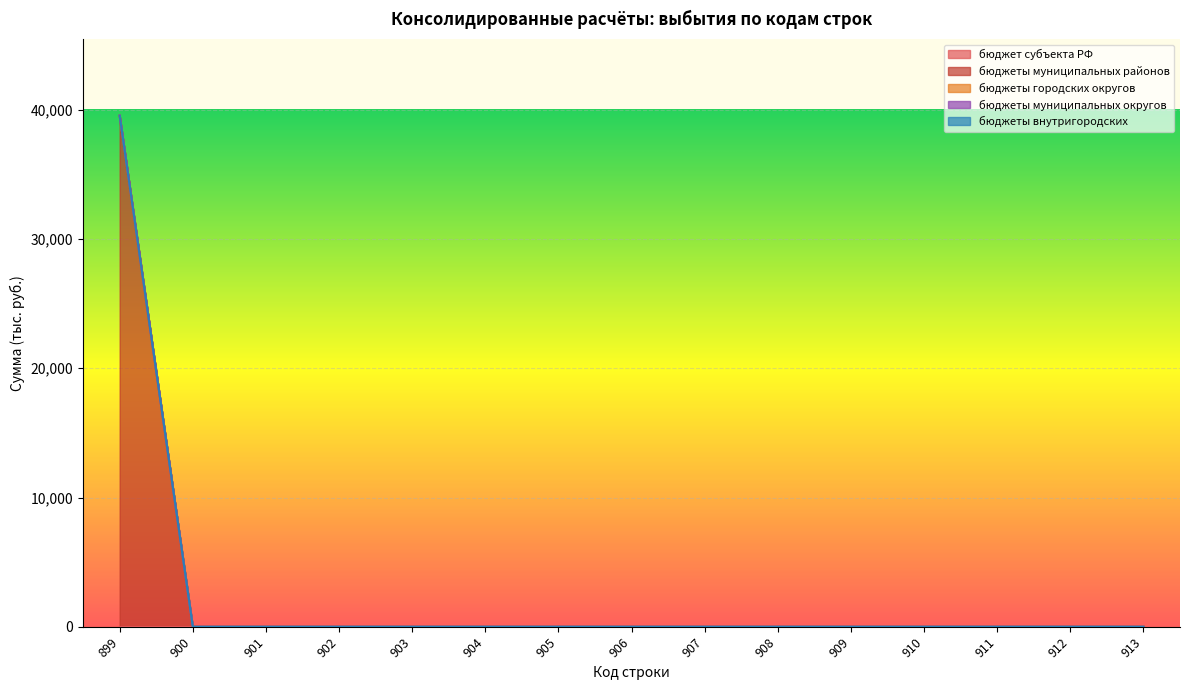

List the labels in order of бюджеты городских округов value, largest first.

899, 900, 901, 902, 903, 904, 905, 906, 907, 908, 909, 910, 911, 912, 913